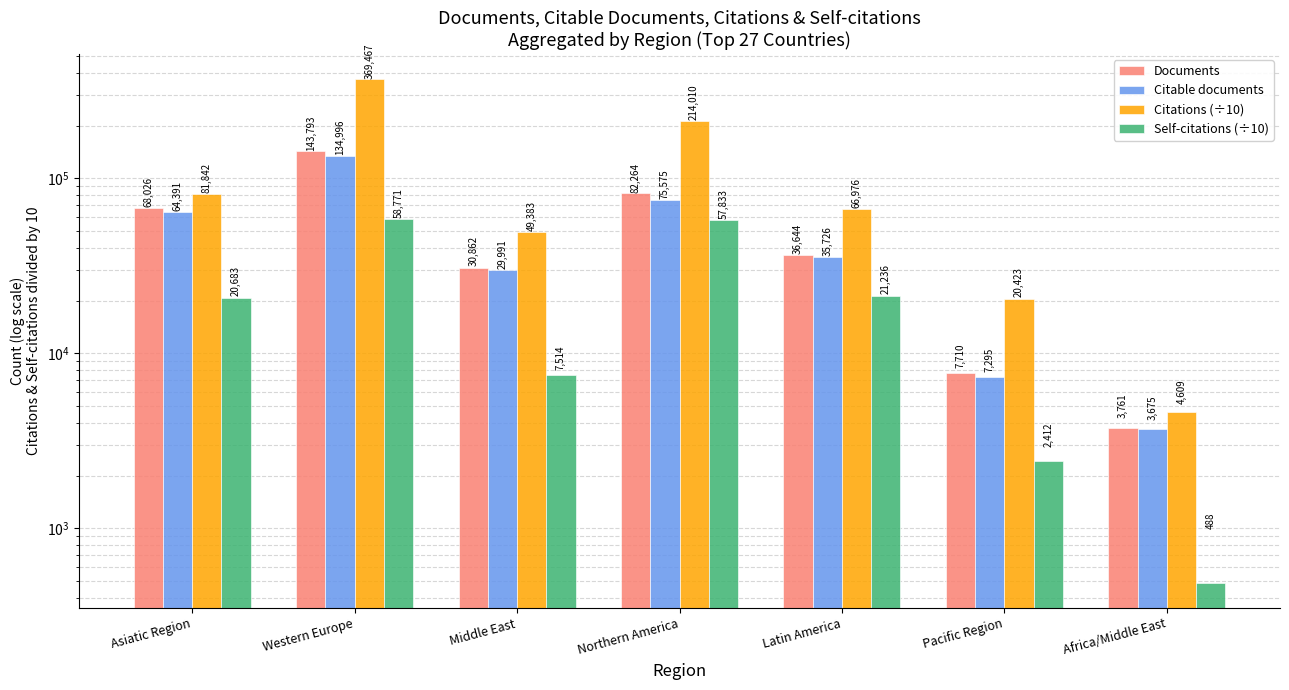

Are the bars grouped side by side (vs. stacked)?

Yes